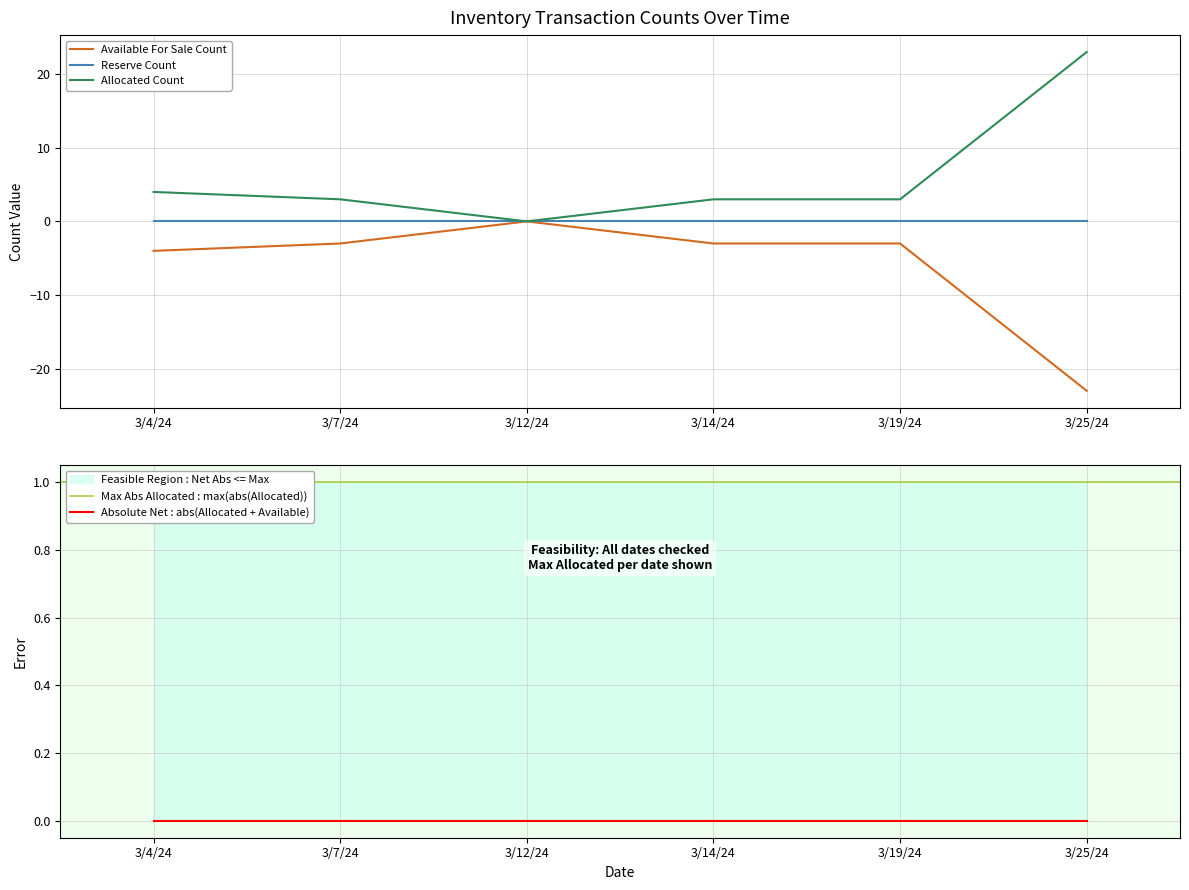

What is the label of the 4th point from the left?

3/14/24